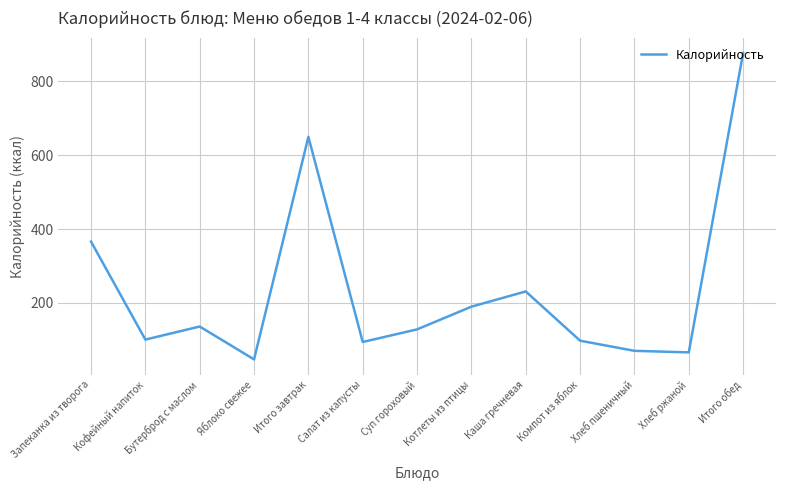

What is the greatest value displayed?

876.9